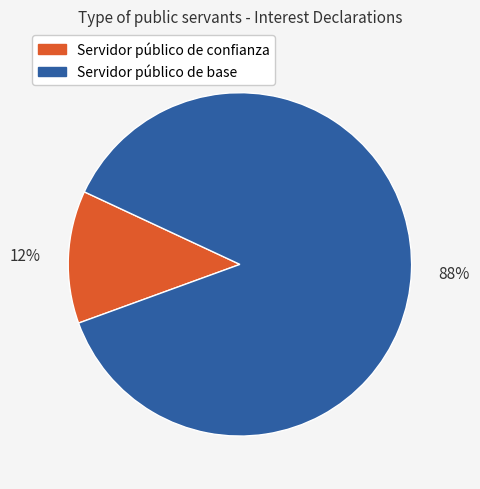

Is there any slice that represents more than half of the pie?

Yes